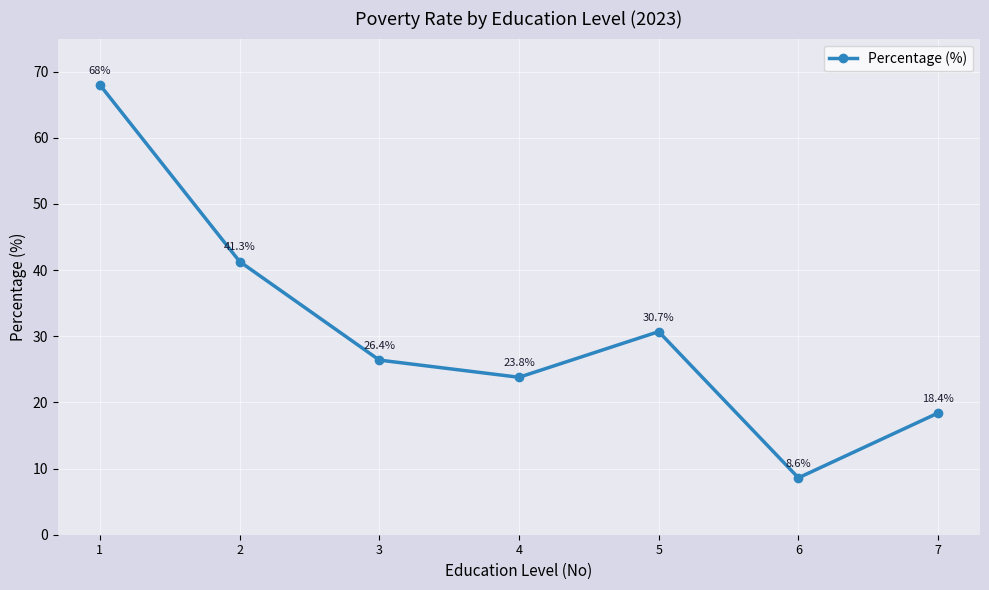

Where is the first local maximum?

5